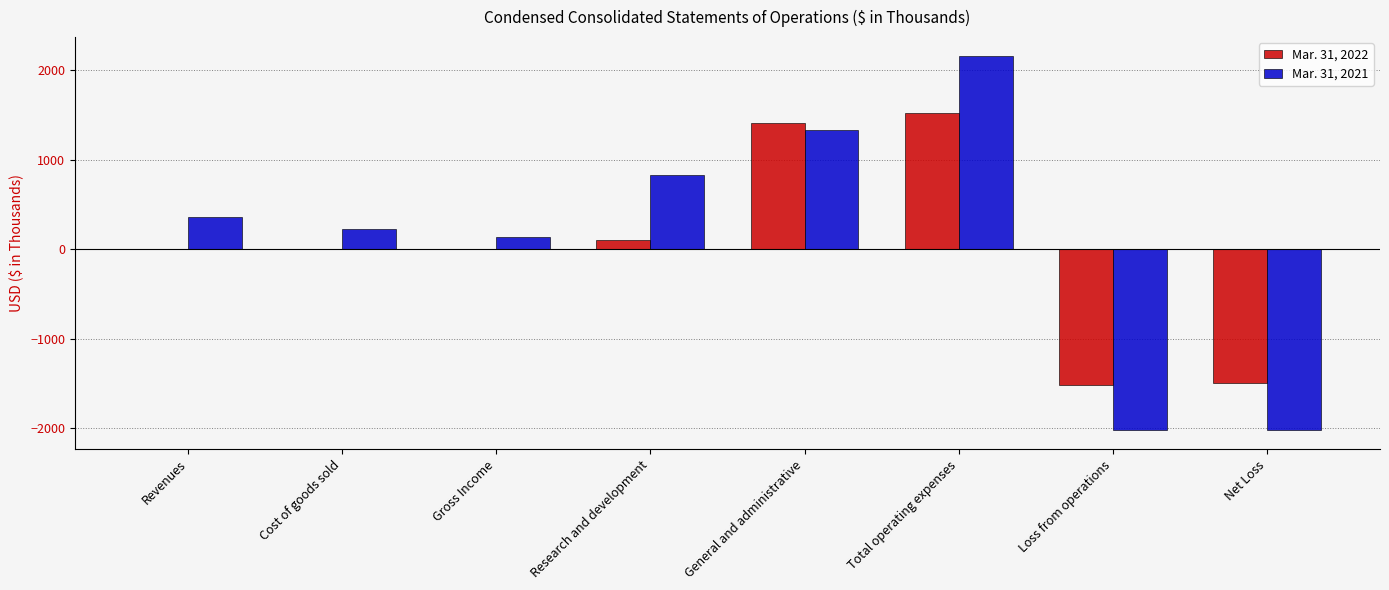

What is the approximate value of Mar. 31, 2021 at Net Loss, to the nearest 100?

-2000